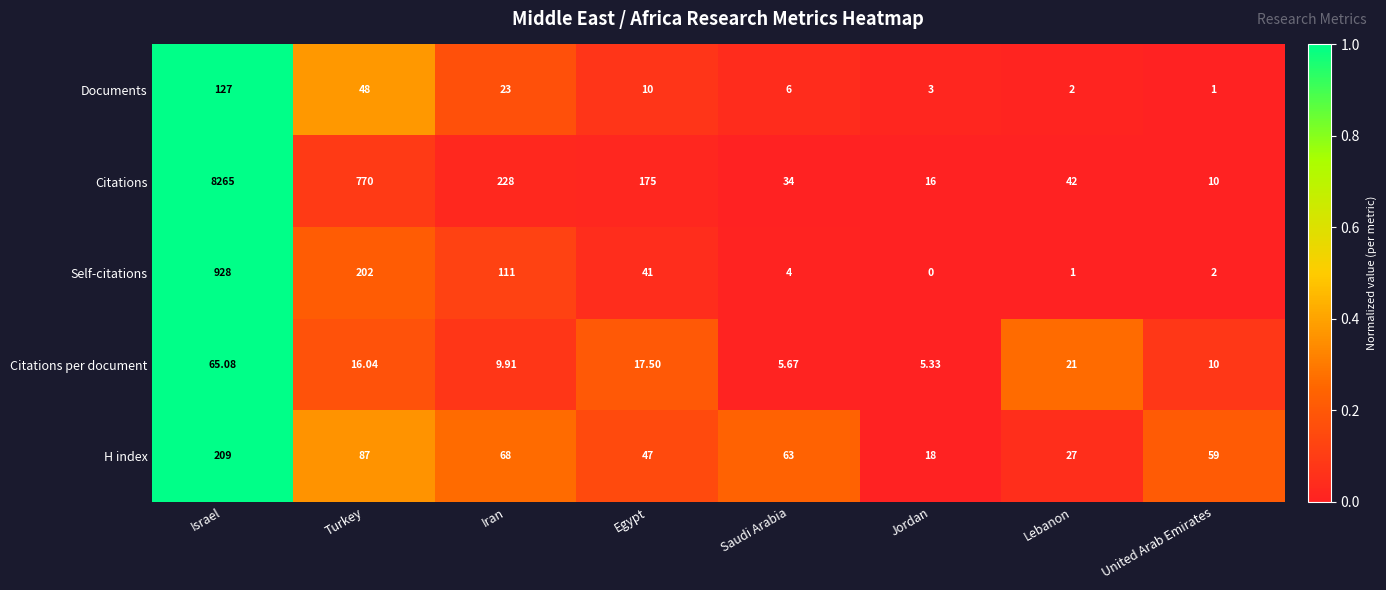

Where is H index nearest to the value 113?

Turkey